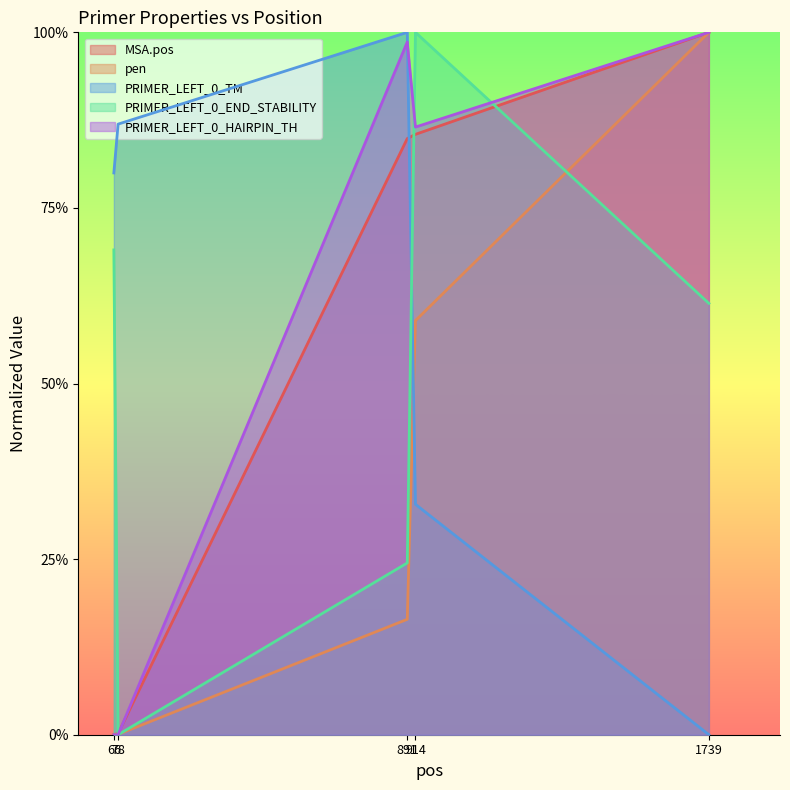

Reading left to right, list all the values displayed in this chart.

MSA.pos: 0.0	0.0	0.8	0.9	1.0
pen: 0.0	0.0	0.2	0.6	1.0
PRIMER_LEFT_0_TM: 0.8	0.9	1.0	0.3	0.0
PRIMER_LEFT_0_END_STABILITY: 0.7	0.0	0.2	1.0	0.6
PRIMER_LEFT_0_HAIRPIN_TH: 0.0	0.0	1.0	0.9	1.0